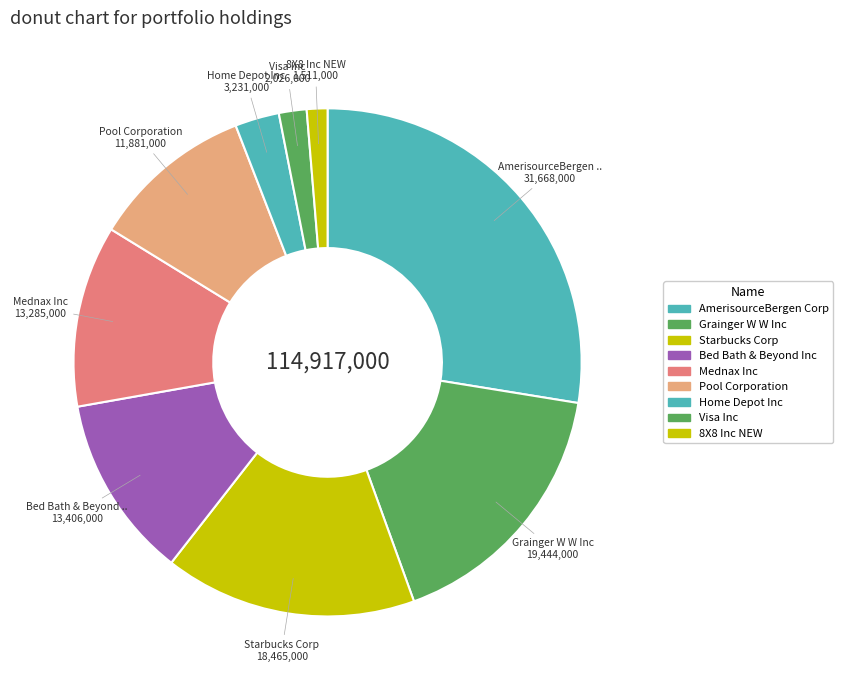

To the nearest percent, what is the difference between the largest and smallest slice percentages?

26%